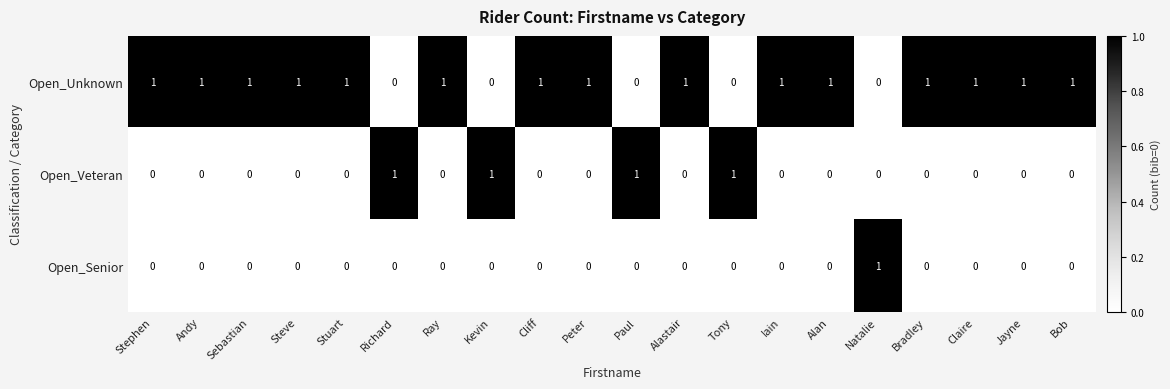

Which series has the largest total across all categories?

Open_Unknown